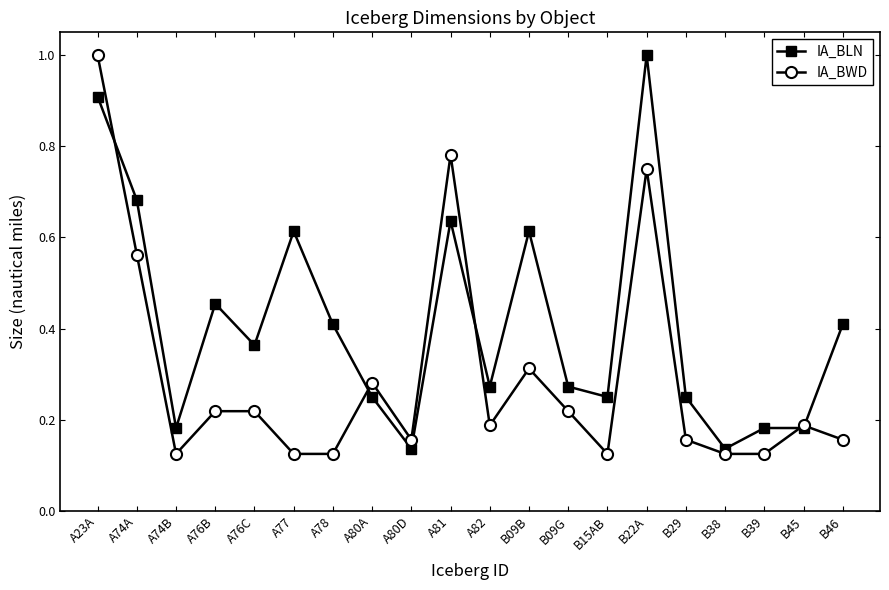

What position from the left is A76C?

5